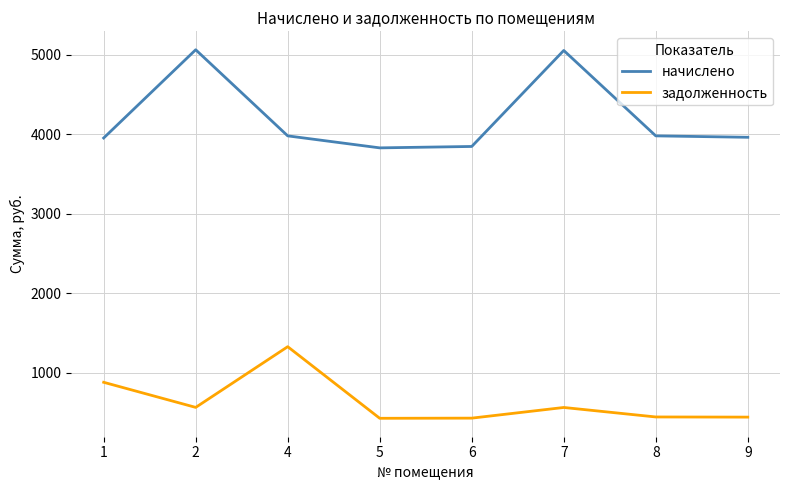

What is the minimum value shown in the chart?

425.4